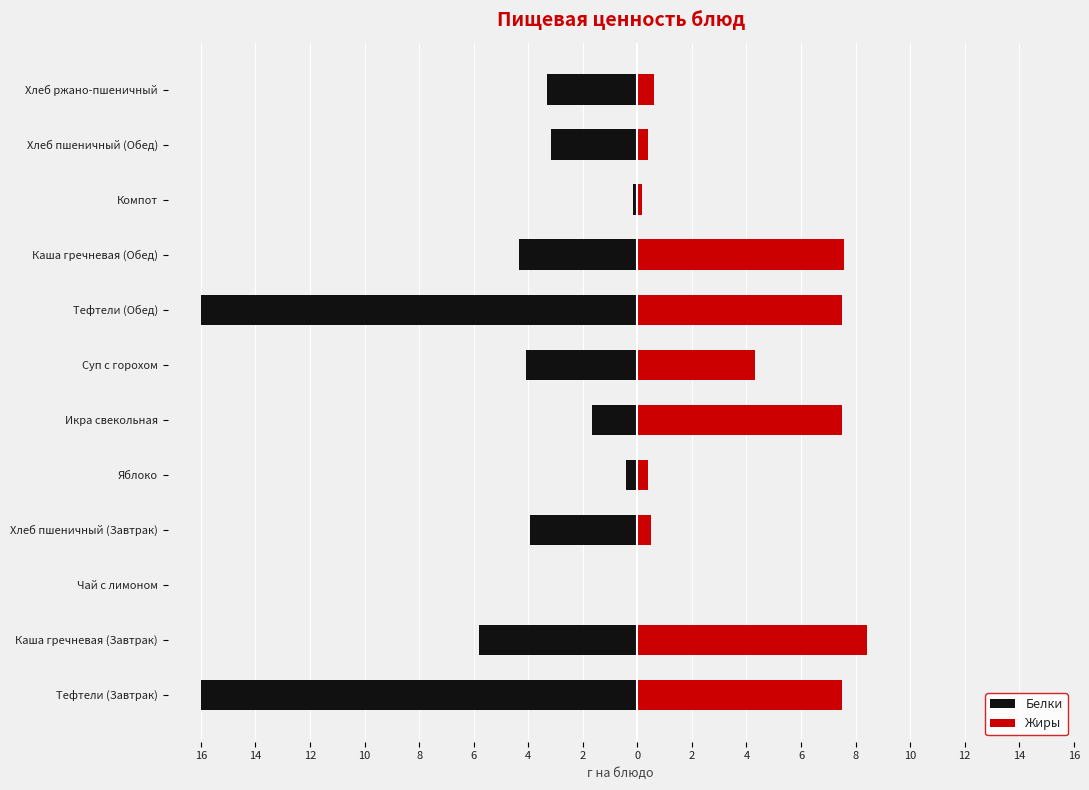

What is the difference between the second highest and minimum values in the Белки series?

15.8